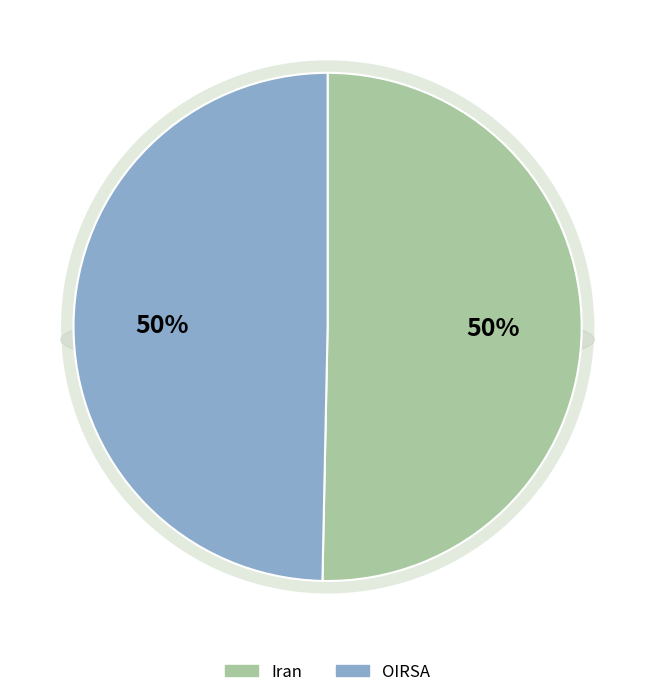

To the nearest percent, what is the difference between the largest and smallest slice percentages?

1%